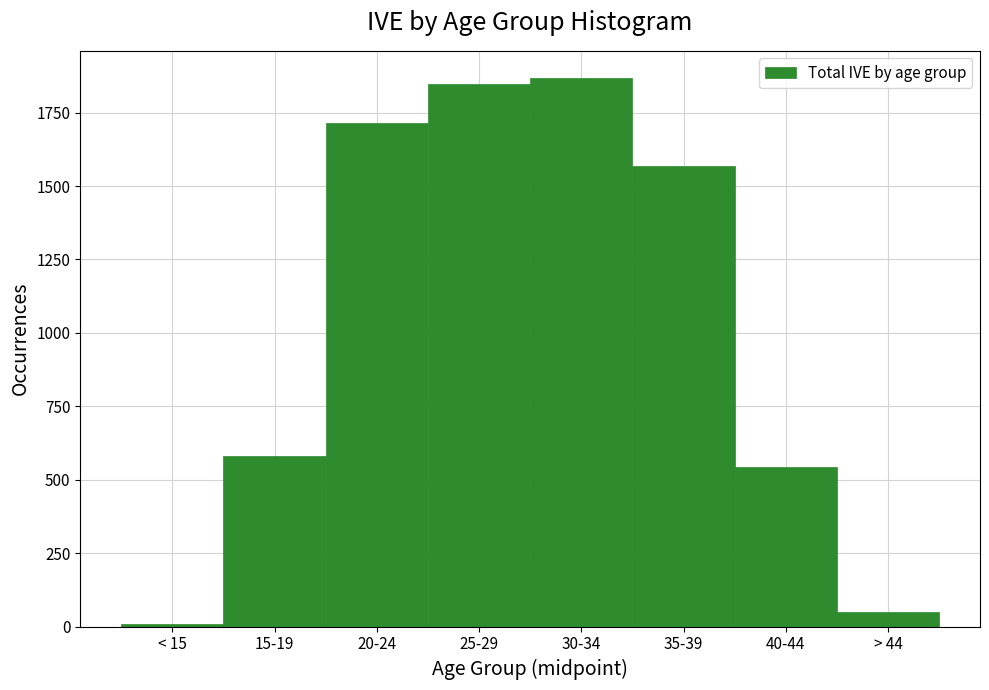

Reading right to left, list all the values displayed in this chart.

51	543	1567	1867	1846	1714	580	8